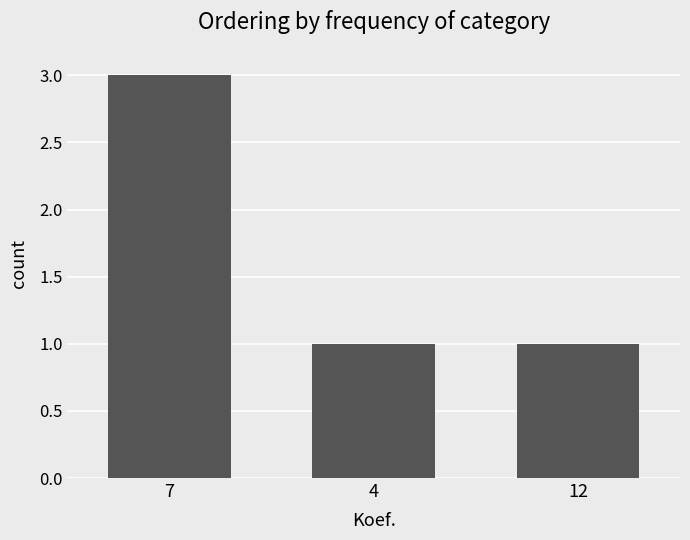

The chart shows a value of 2 at 12. True or false?

False